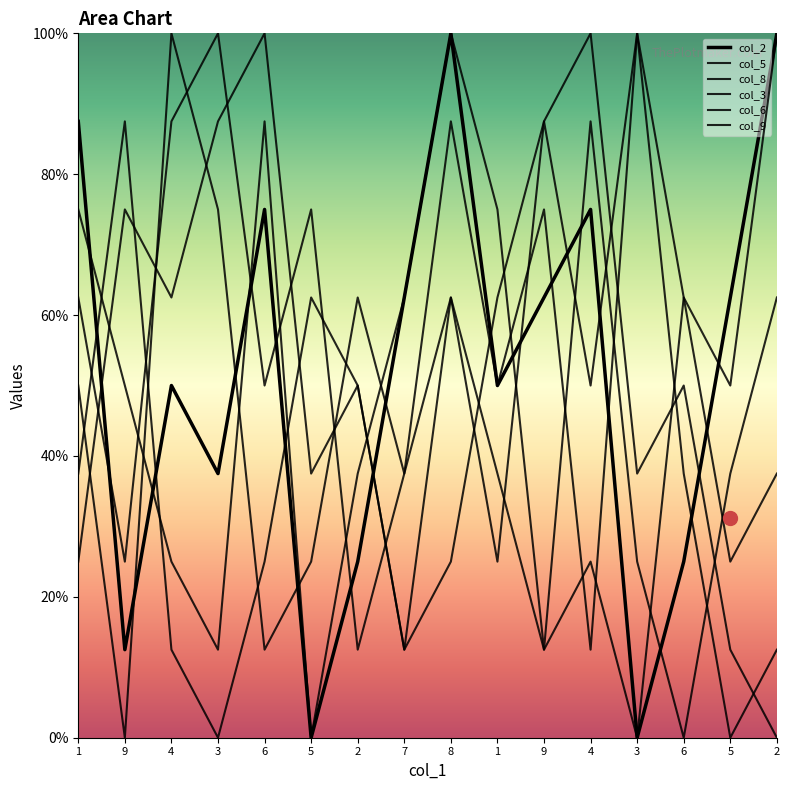

Does the chart display data point markers on the line(s)?

No